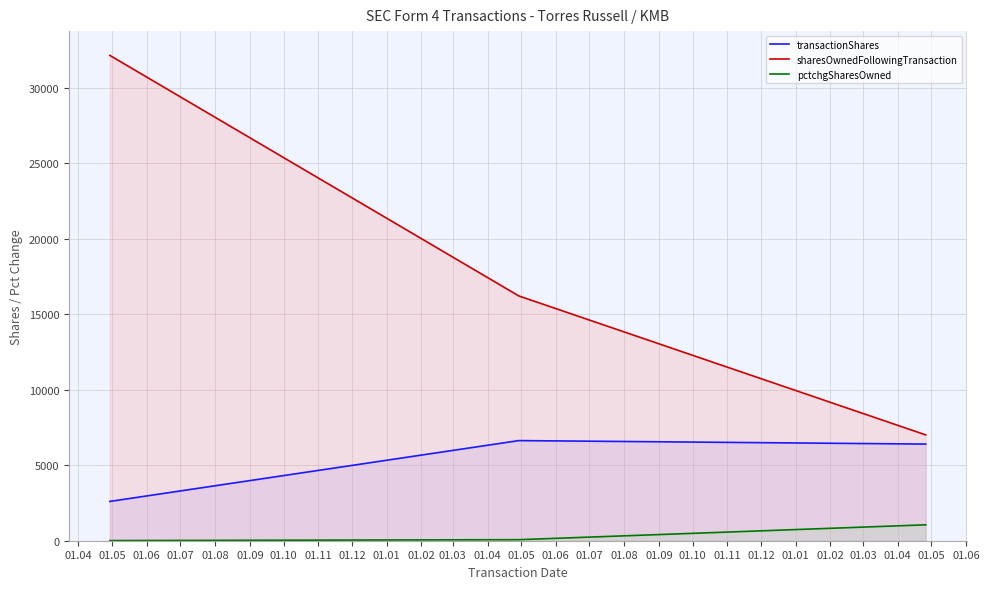

What is the lowest value of the pctchgSharesOwned series?

9